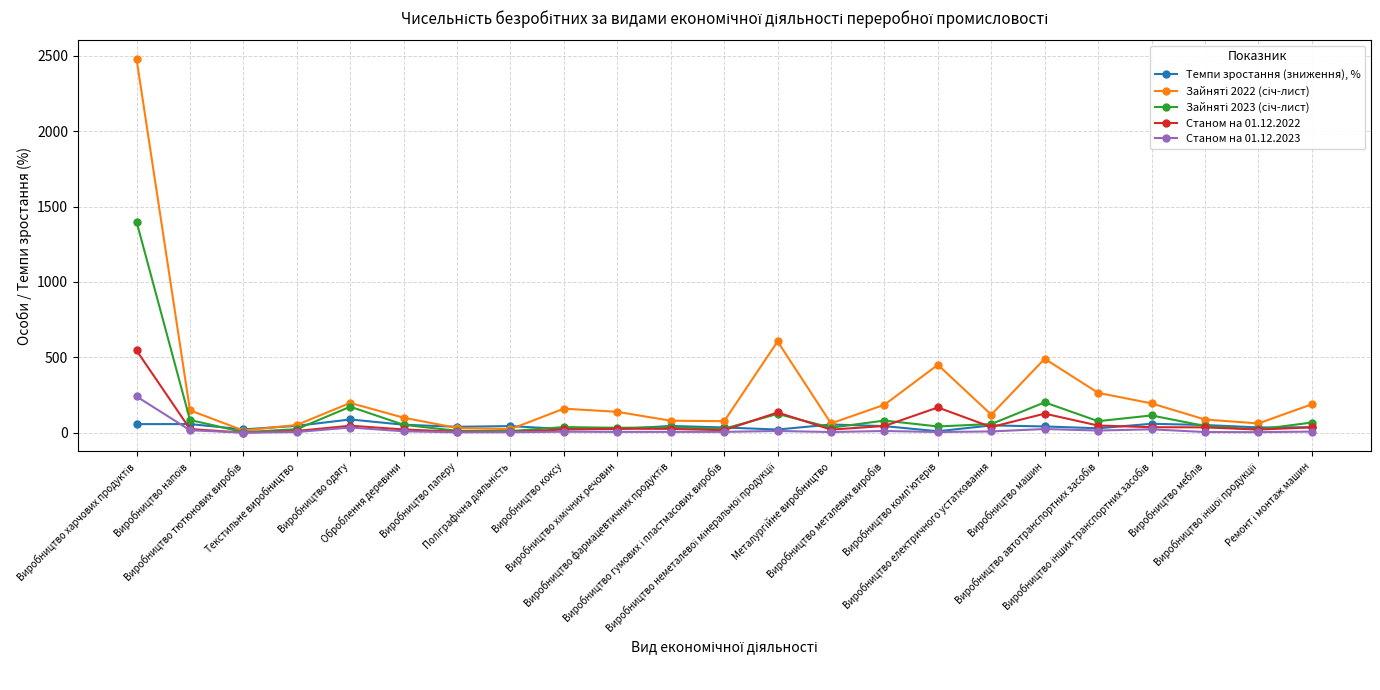

How many data points does each series have?

23